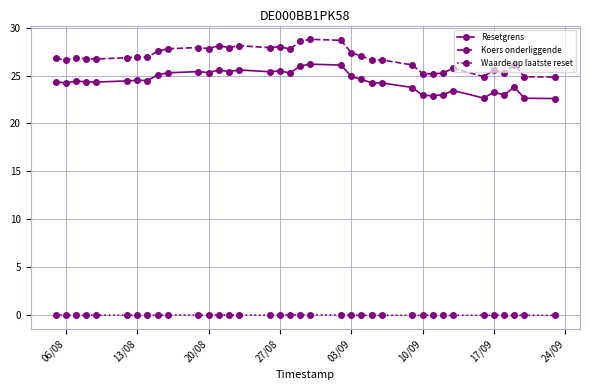

What is the sum of all Koers onderliggende values?

965.9